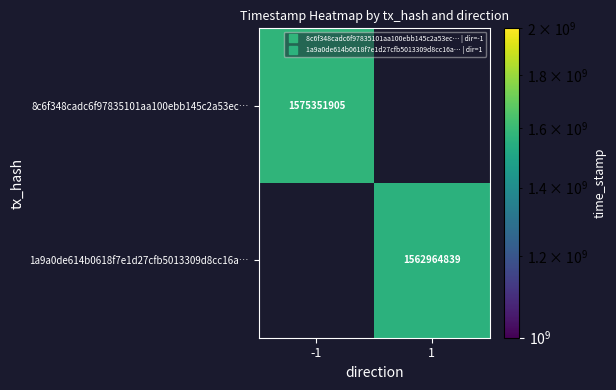

Rank the series by their maximum value, from highest to lowest.

8c6f348cadc6f97835101aa100ebb145c2a53ec…, 1a9a0de614b0618f7e1d27cfb5013309d8cc16a…